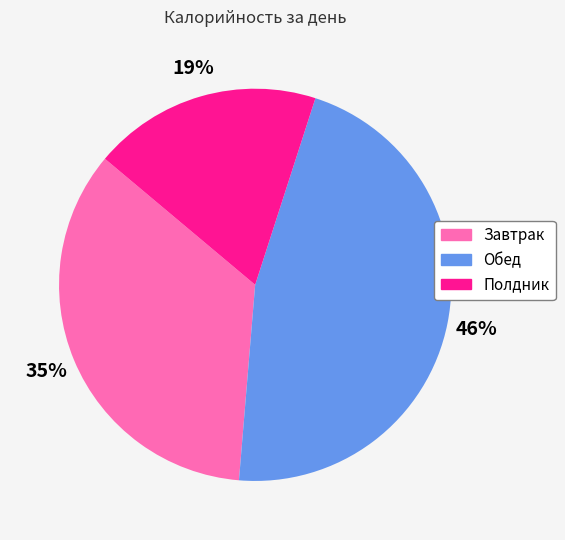

Is Полдник the majority of the pie?

No